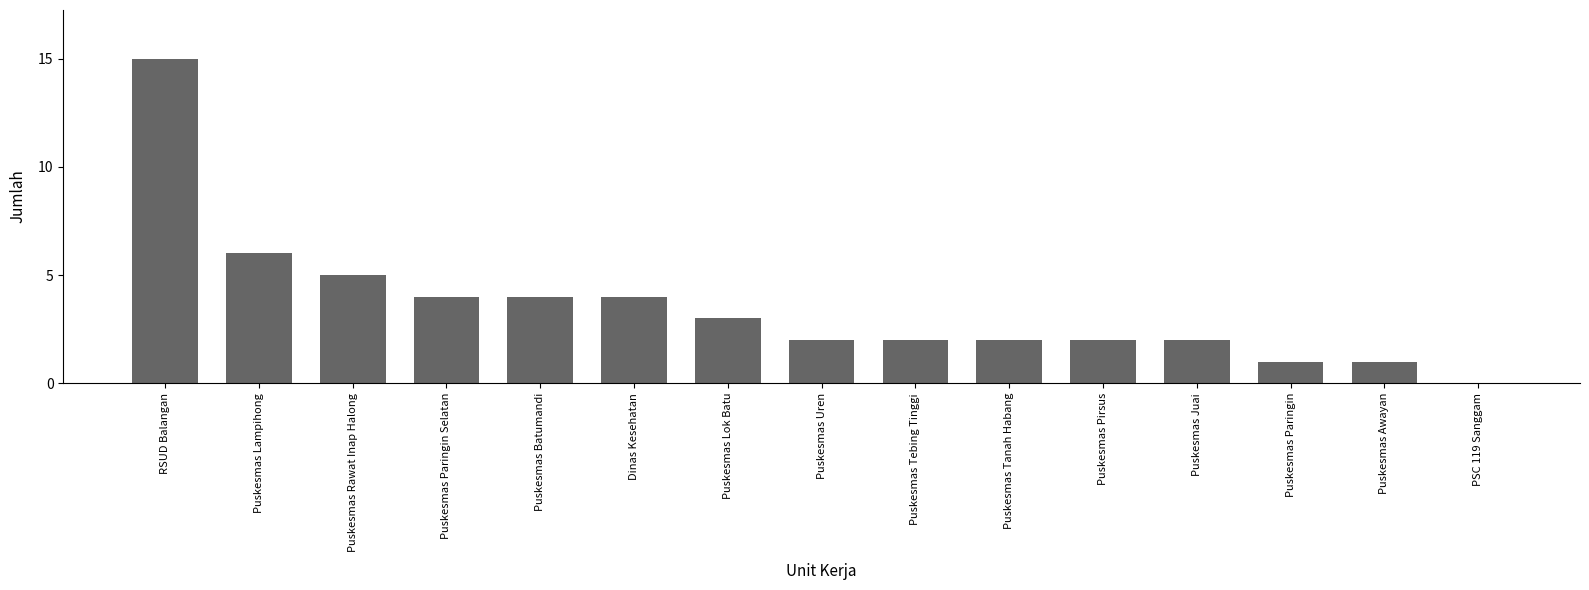

Where is the data nearest to the value 7?

Puskesmas Lampihong